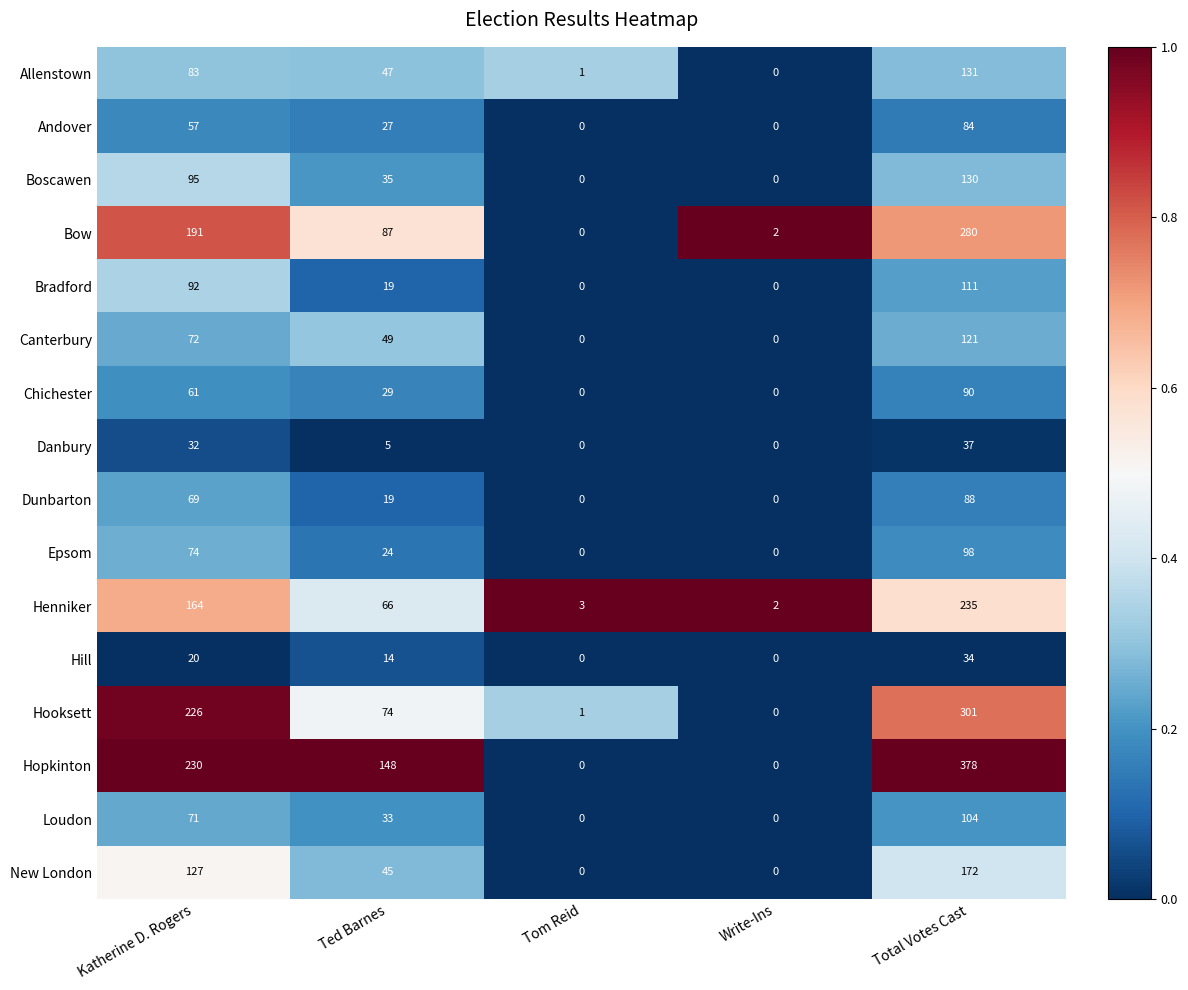

Which series has the widest spread of values?

Hopkinton